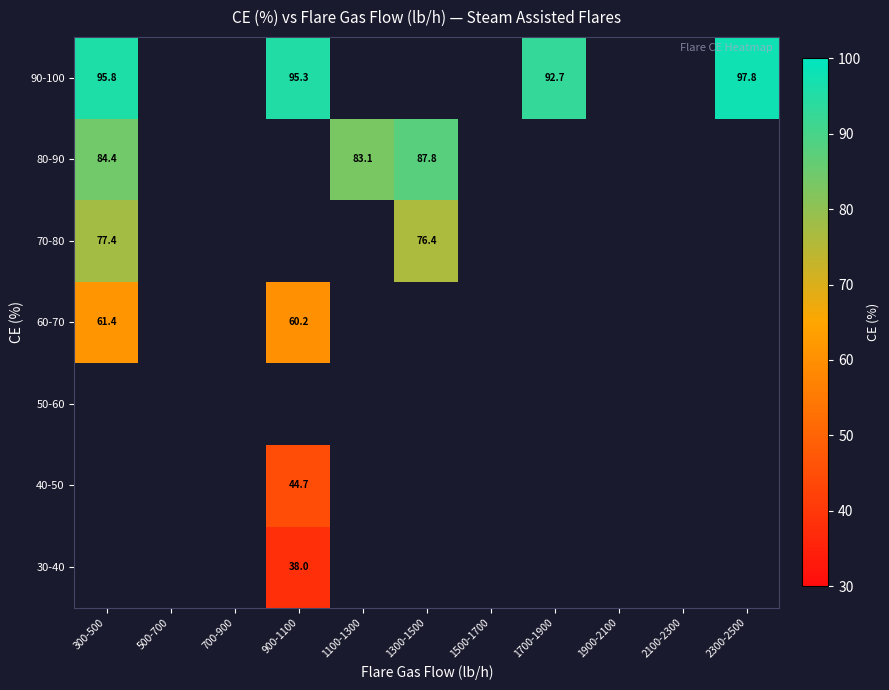

The 70-80 series shows 77.4 at 300-500. True or false?

True